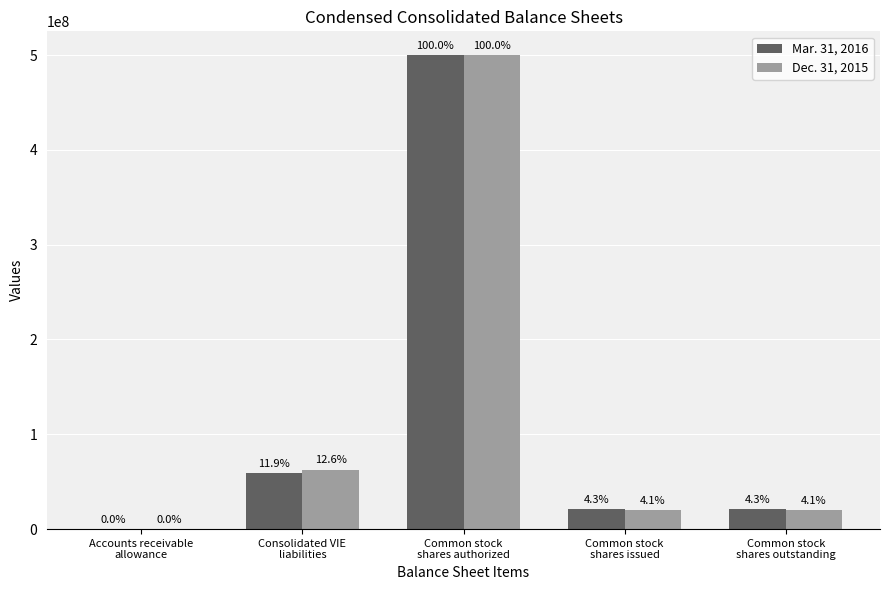

Does the chart contain stacked bars?

No